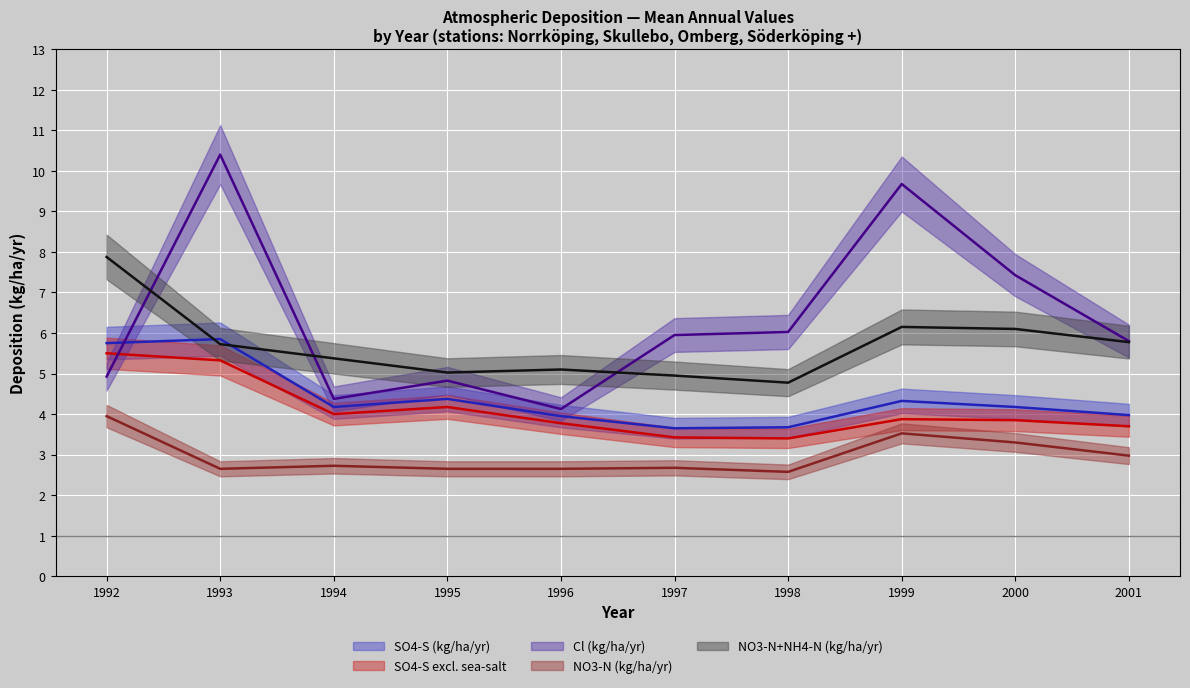

Which has a higher value, 1997 or 2000?

2000